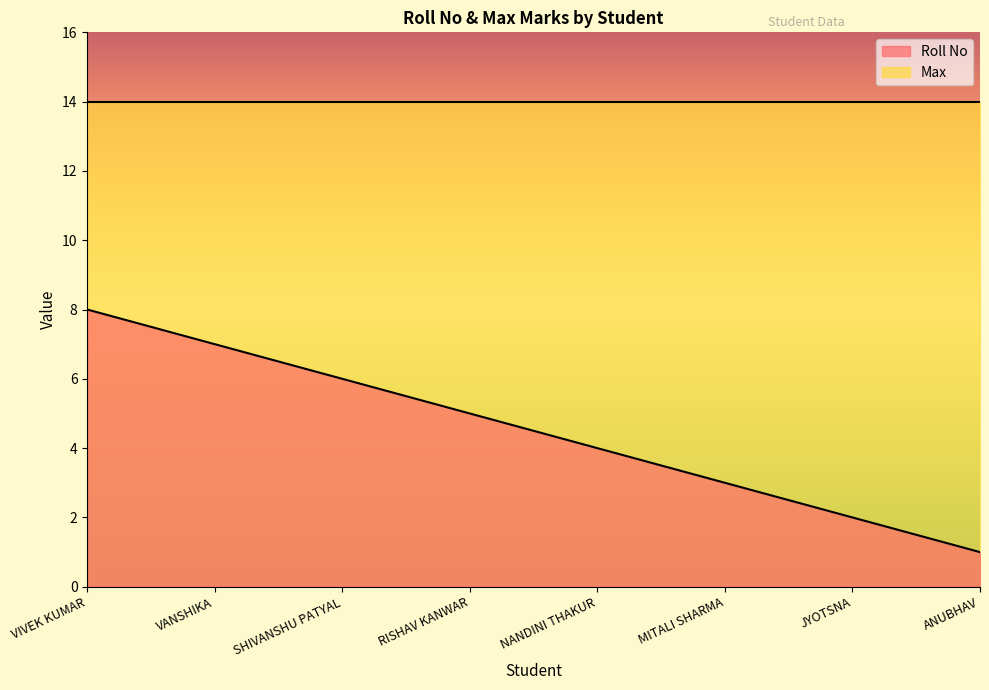

How many data points are above 5?

3